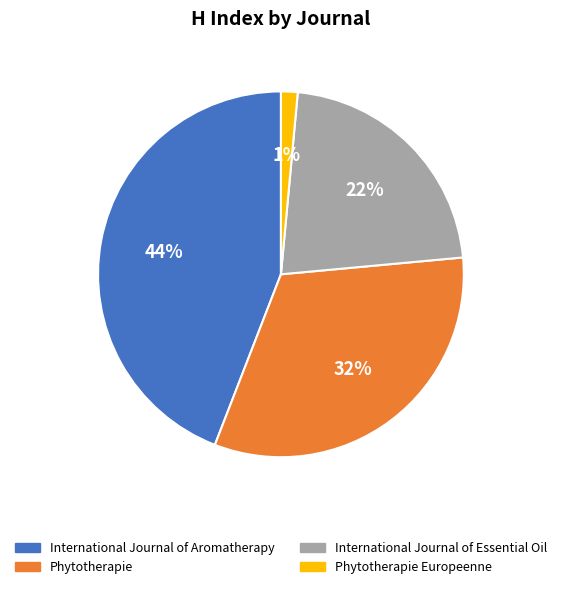

Does International Journal of Aromatherapy represent more than half of the total?

No